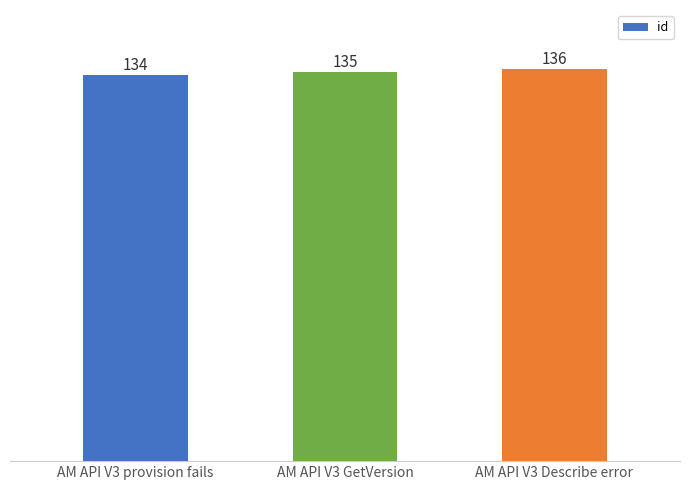

What is the average value?

135